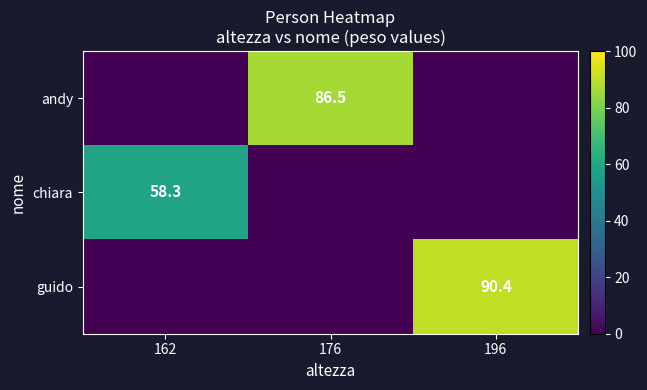

The andy series shows 86.5 at 176. True or false?

True